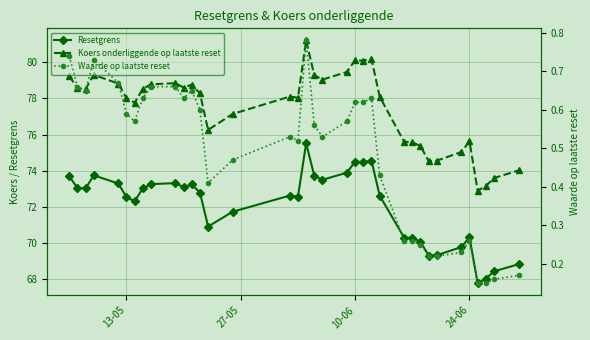

At which label does Koers onderliggende op laatste reset first exceed 78?

13-05